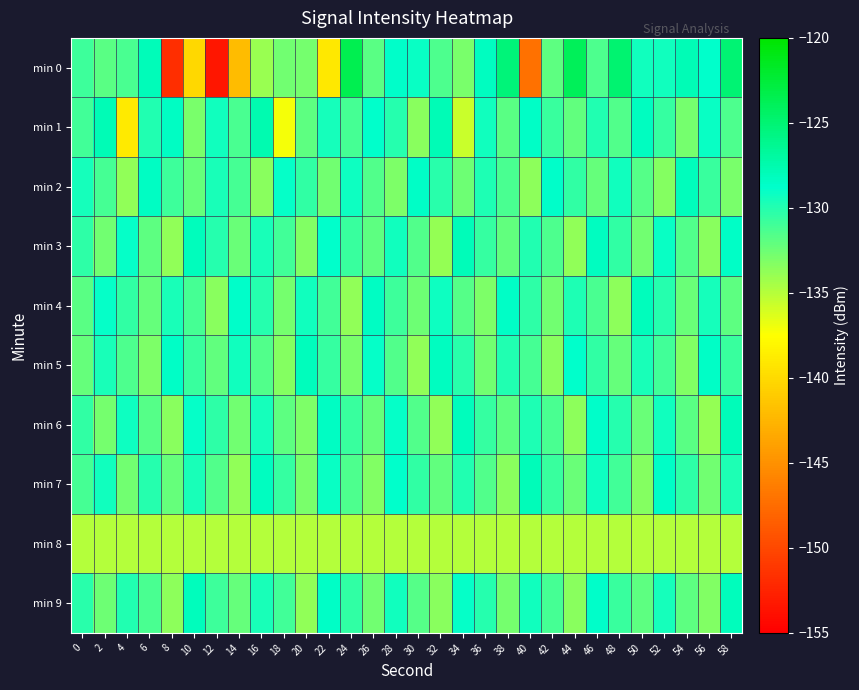

What is the difference between the highest and lowest values at 12?

24.0